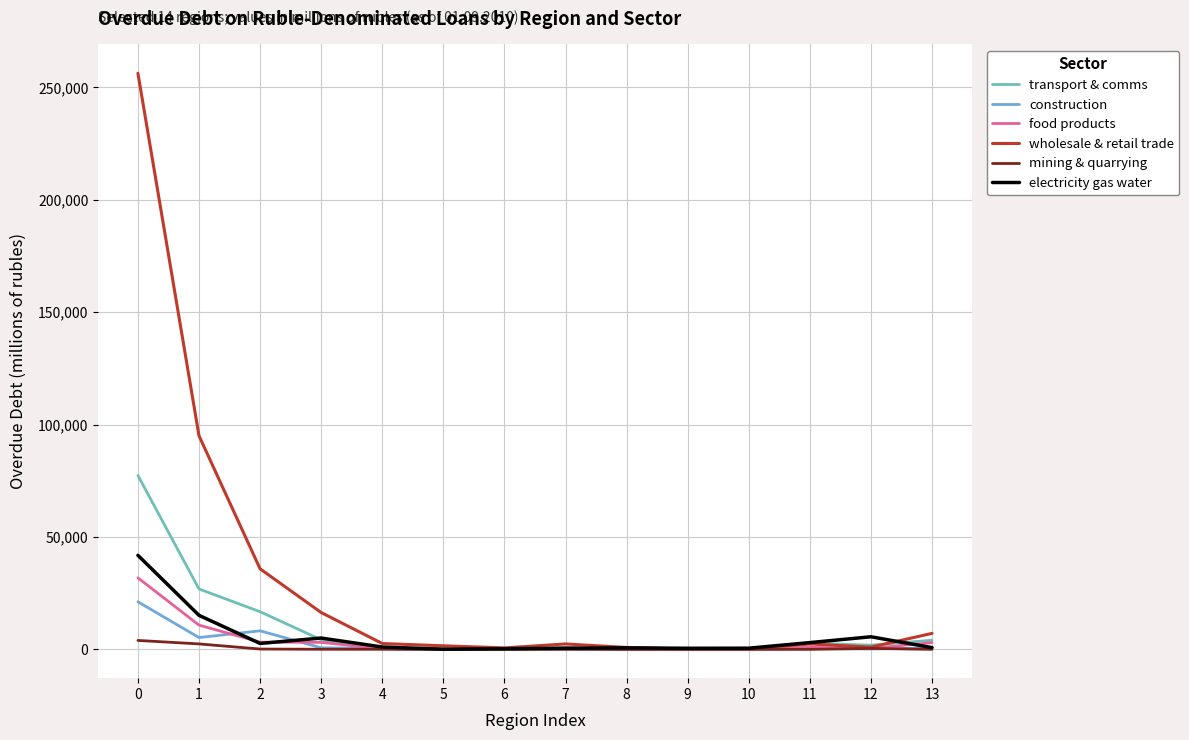

Does the chart have visible grid lines?

Yes